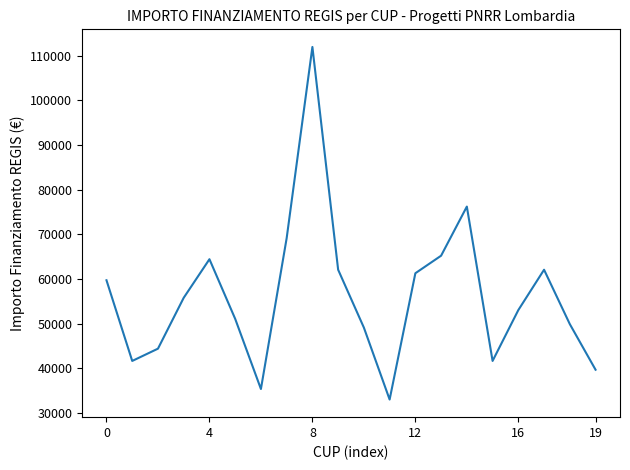

What is the difference between the maximum and minimum values?

78953.6